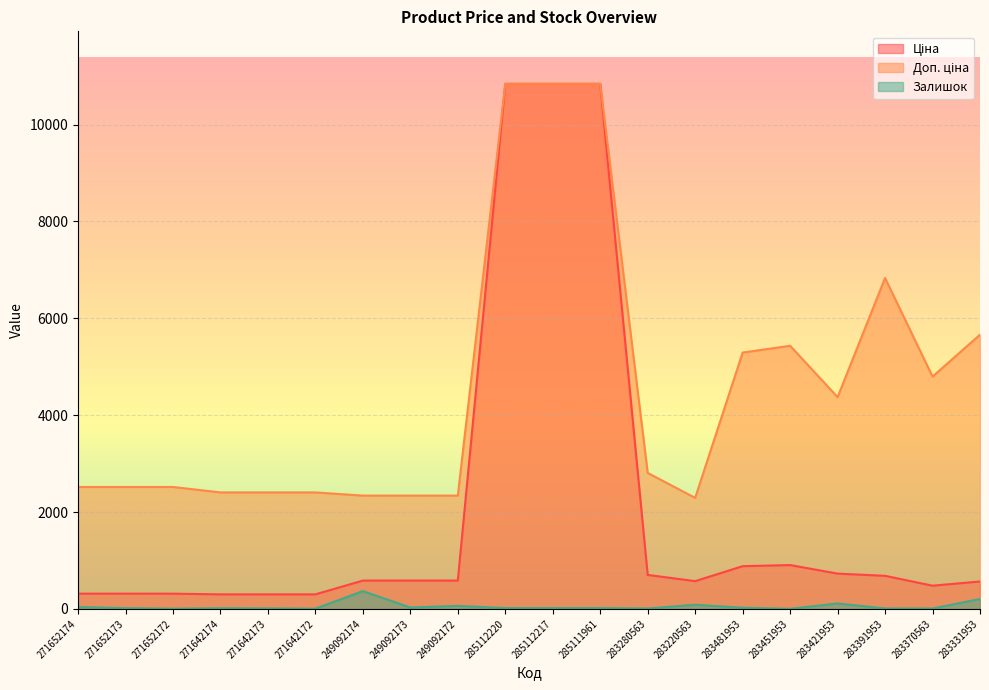

What are all the series names shown in the legend?

Ціна, Доп. ціна, Залишок